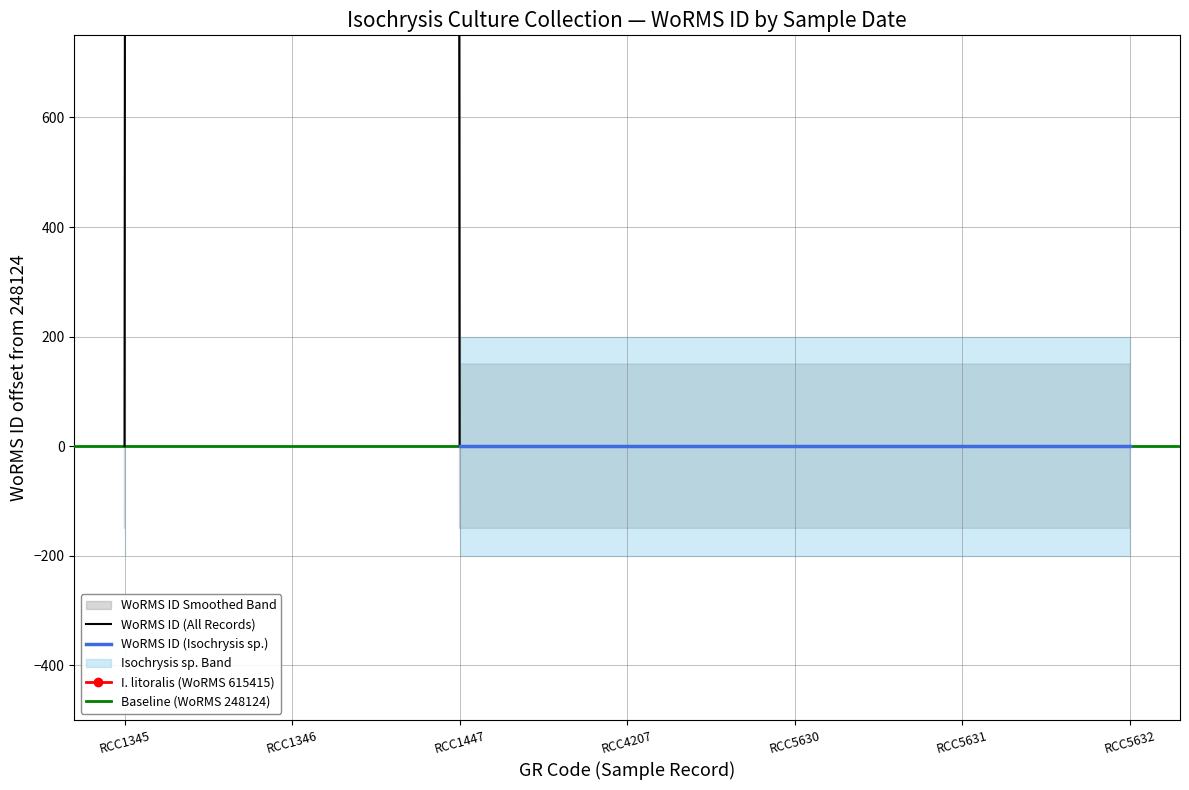

What is the difference between the values at RCC4207 and RCC1346?

367291